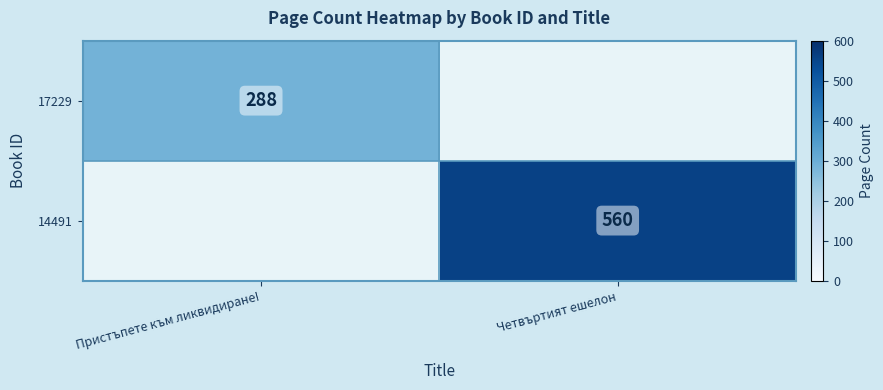

The 17229 series shows 288 at Пристъпете към ликвидиране!. True or false?

True